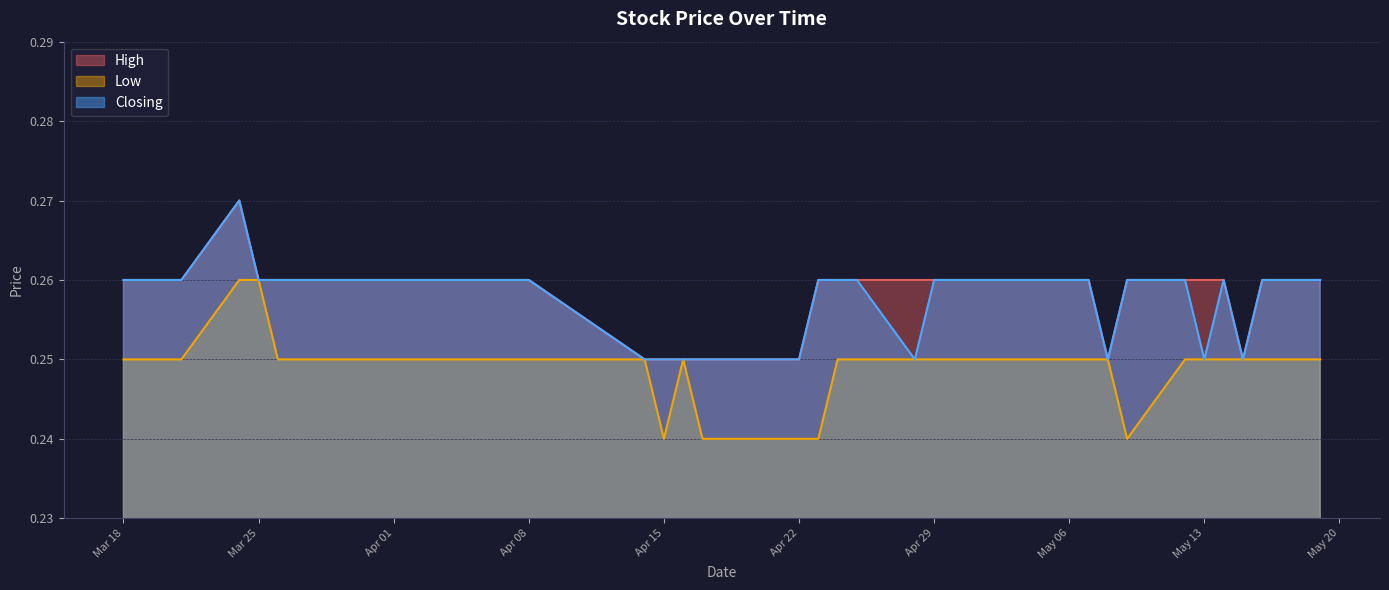

What is the sum of all Closing values?

10.3